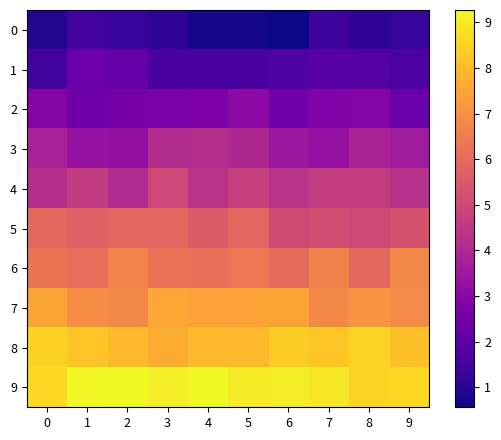

Between 2 and 6, which series saw the biggest shift?

5